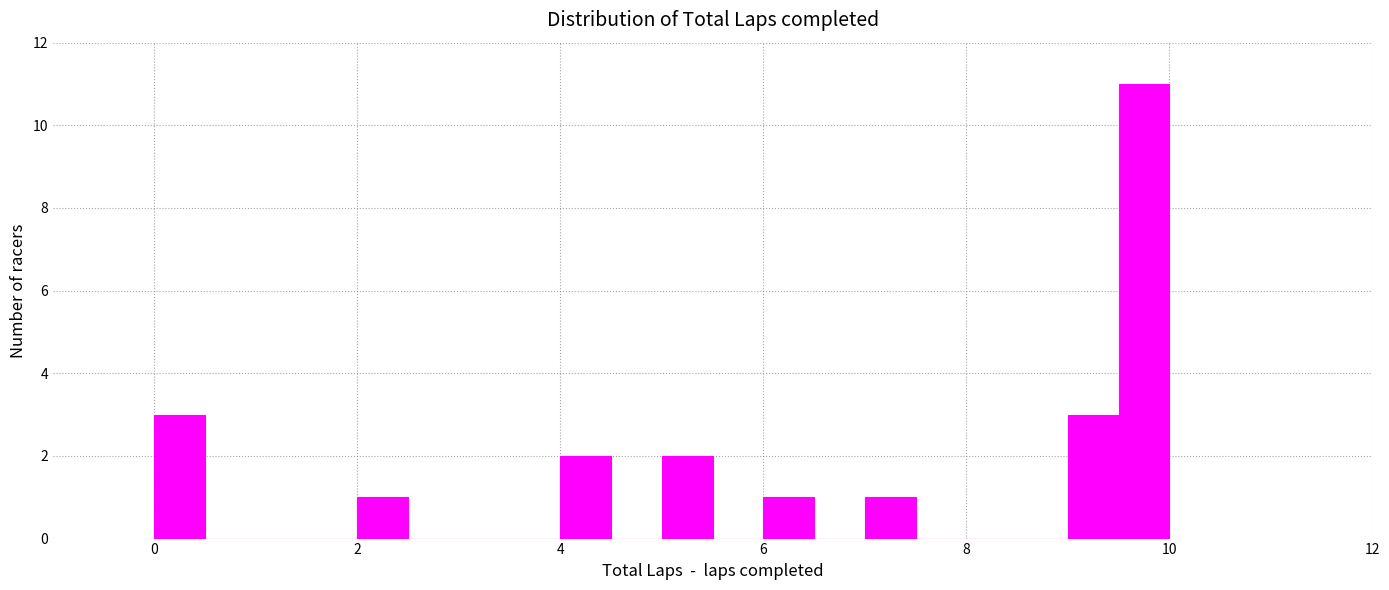

Around what value on the x-axis is the tallest bar? Give the approximate position of its centre, as read against the axis.

9.8